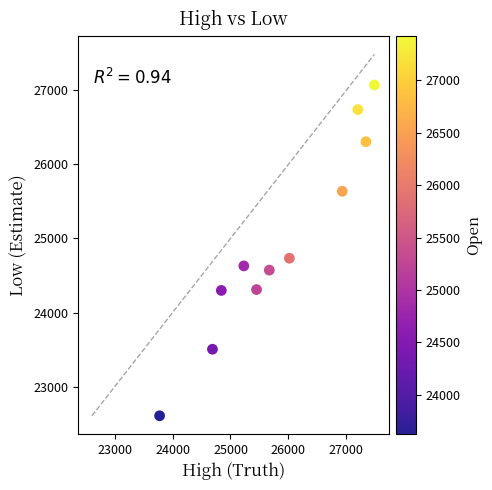

What Y value in the scatter plot is closest to 24839?

24733.5